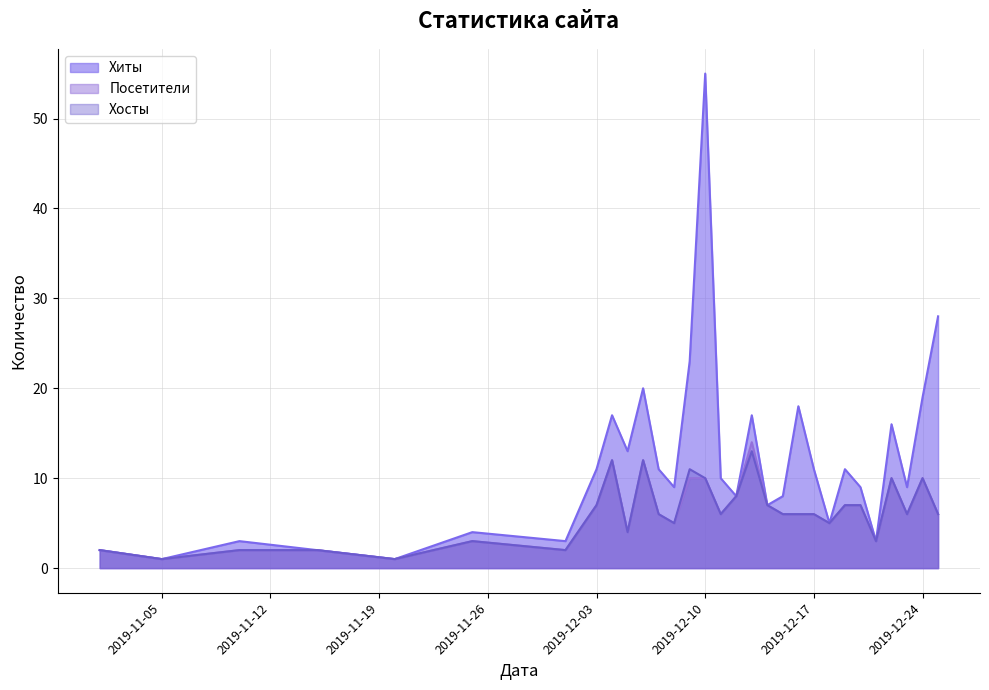

True or false: Хиты has a value of 6 at 2019-11-25.

False